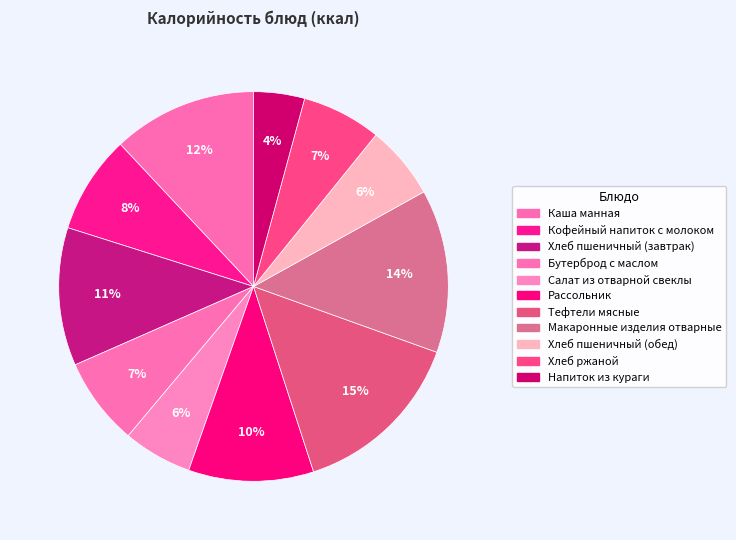

Is Рассольник the majority of the pie?

No